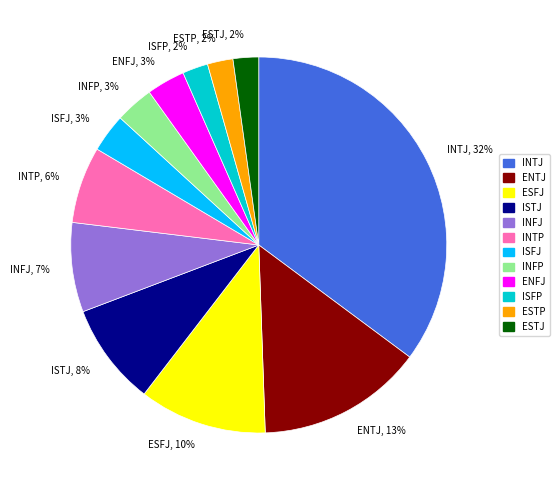

Count the number of slices in the pie.

12